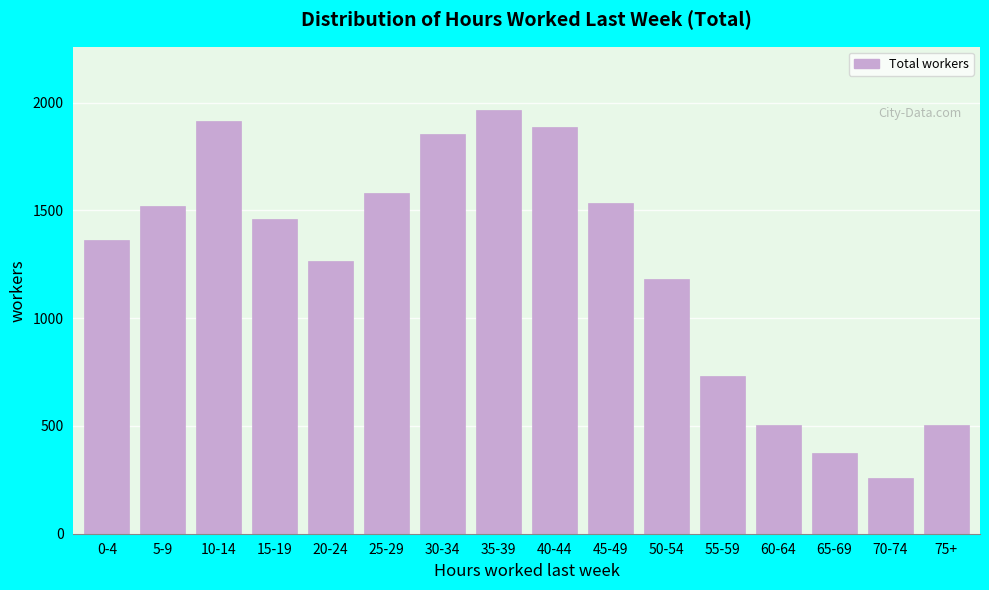

Reading left to right, what are all the values shown in this chart?

1363	1521	1914	1462	1266	1583	1856	1965	1887	1534	1182	732	506	373	257	506